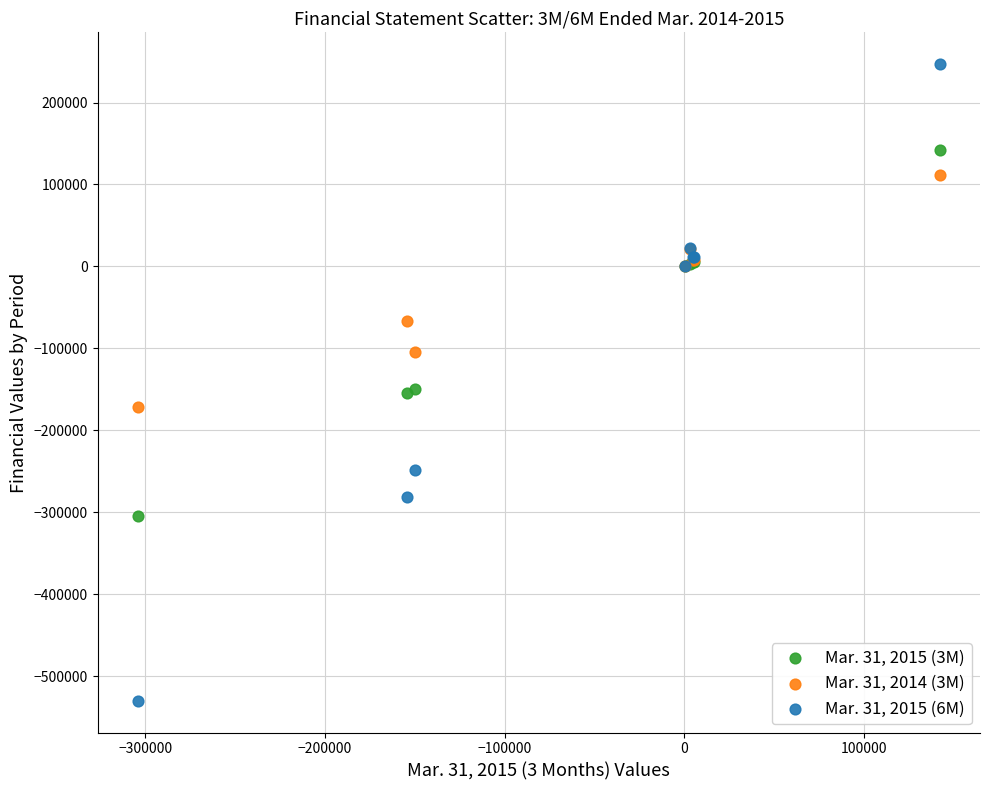

Which series reaches the maximum Y coordinate?

Mar. 31, 2015 (6M)